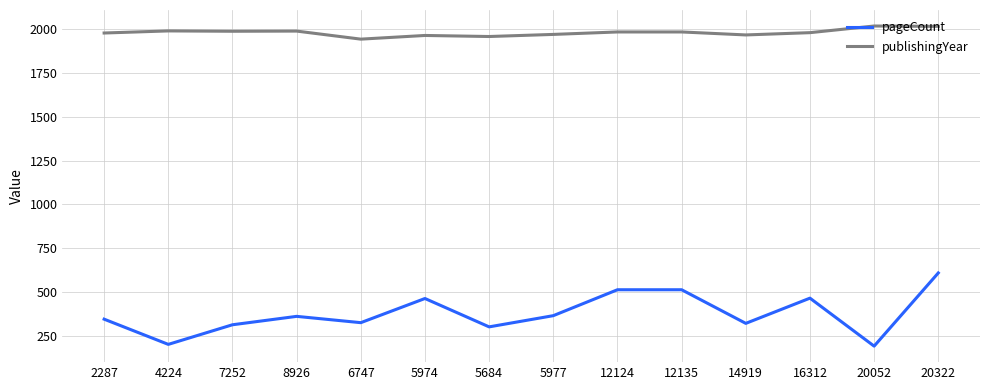

Is this an area chart (filled region under the line)?

No